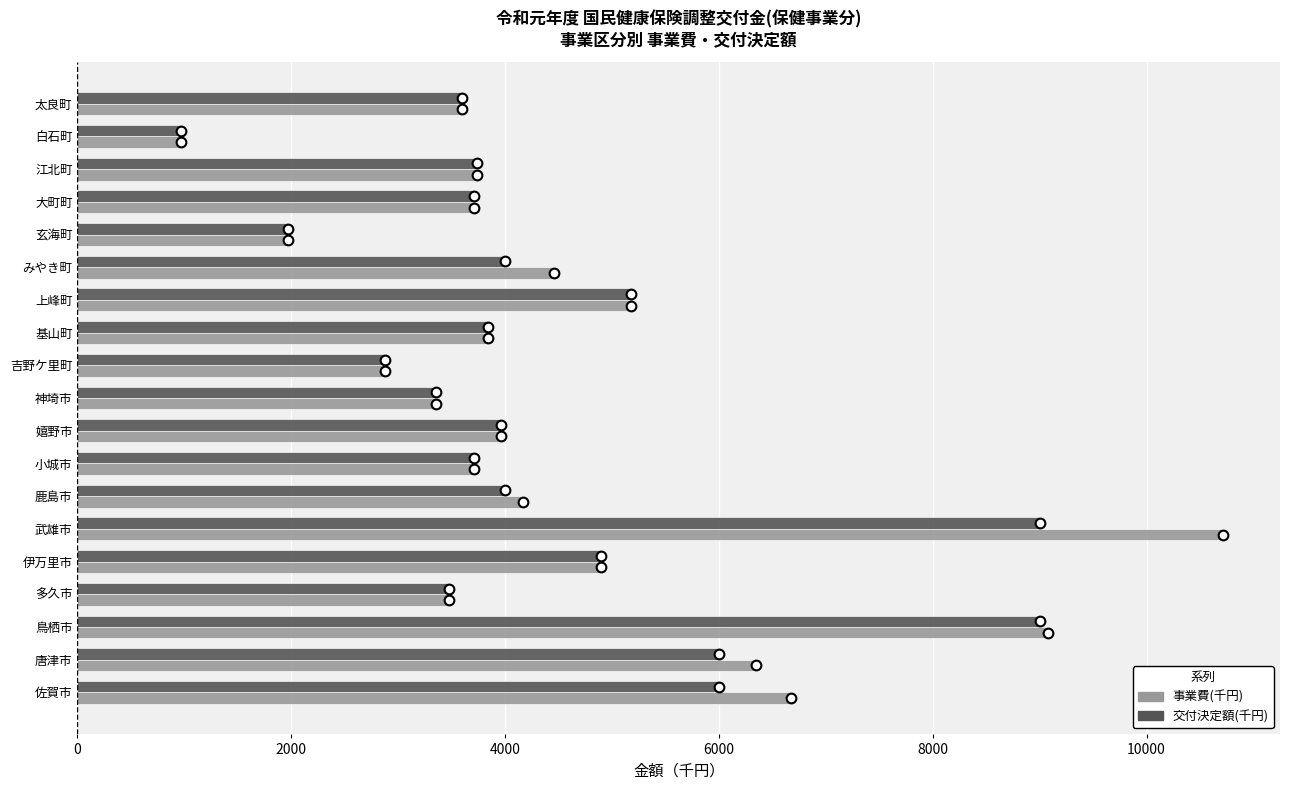

What is the sum of all 交付決定額(千円) values?

83268